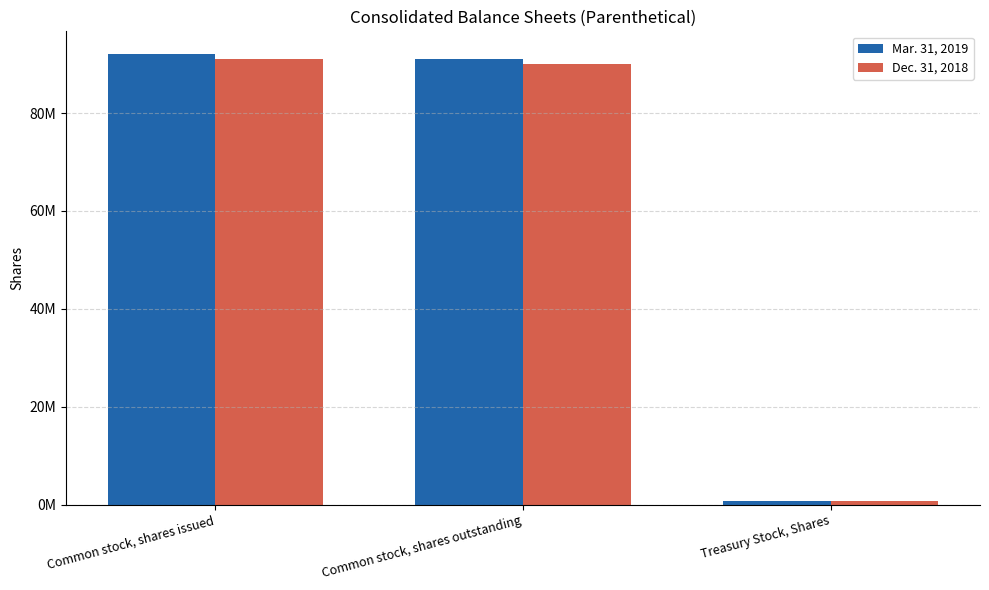

Where does the Mar. 31, 2019 series first go above 91000000?

Common stock, shares issued